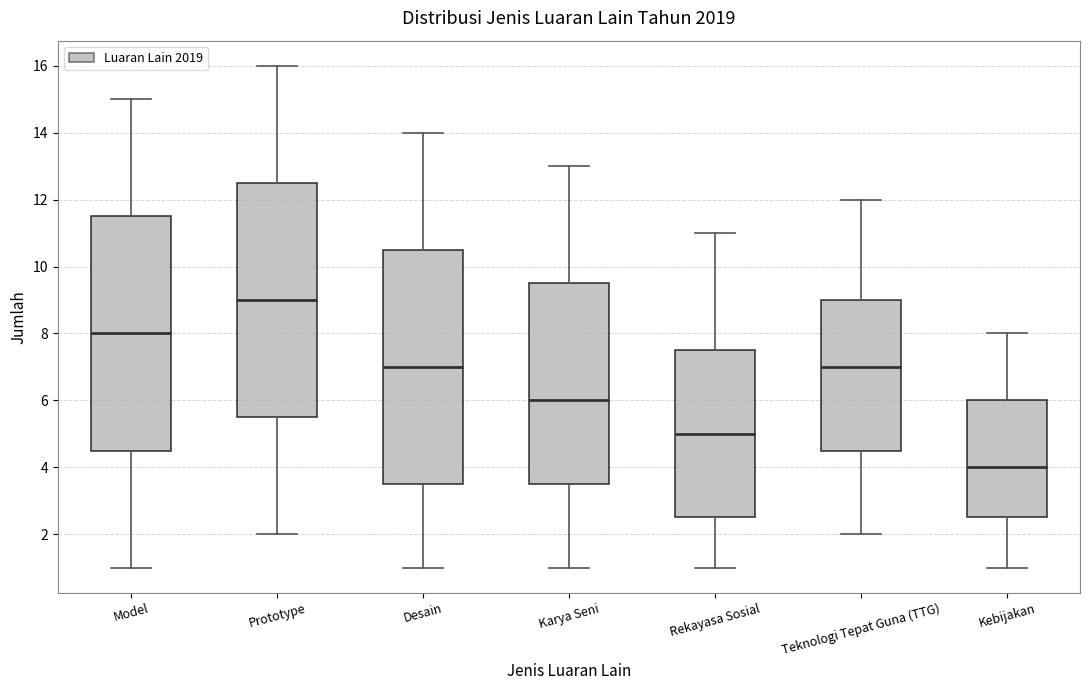

Where does the upper whisker of the box for Prototype end on the y-axis? The values are not printed on the chart, so give them approximately, as read against the axis.

16.0